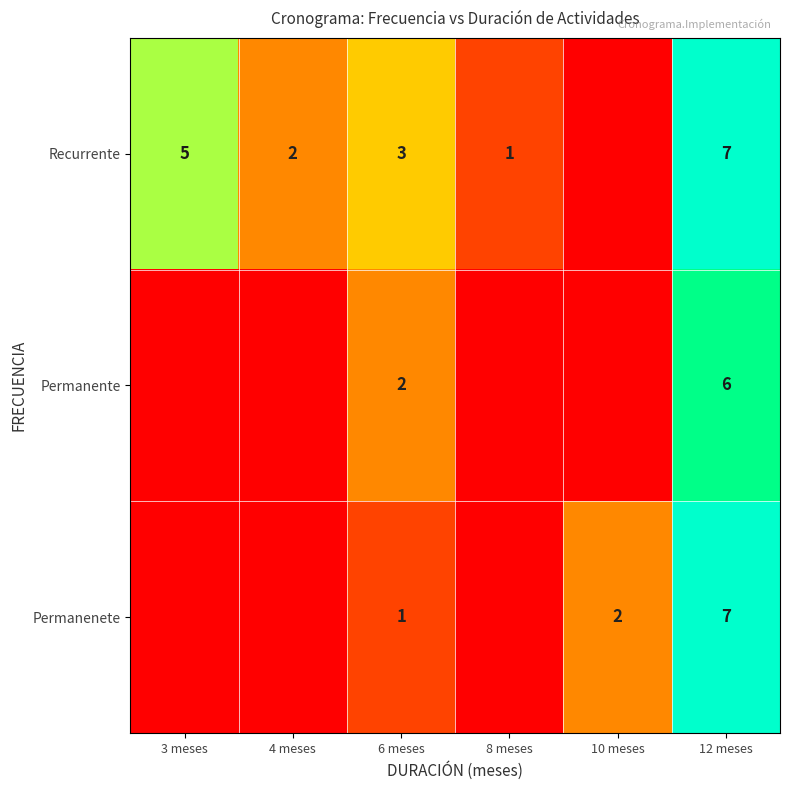

True or false: Recurrente has a value of 3 at 6 meses.

True